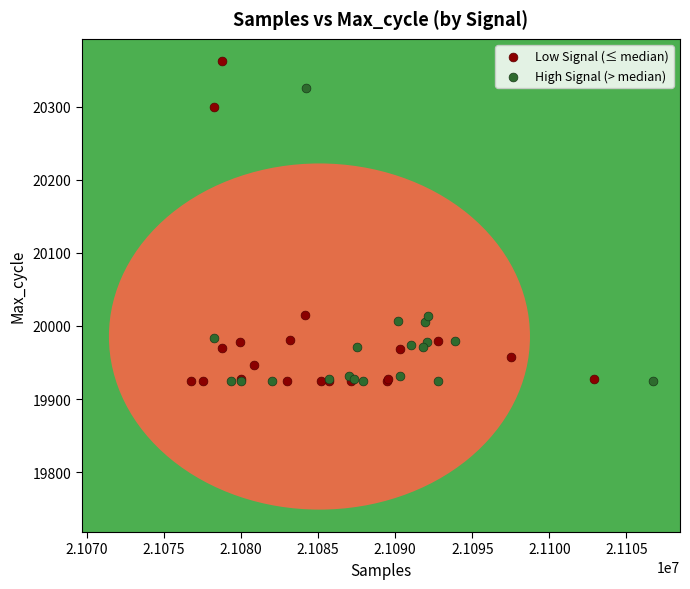

Which series reaches the maximum Y coordinate?

Low Signal (≤ median)